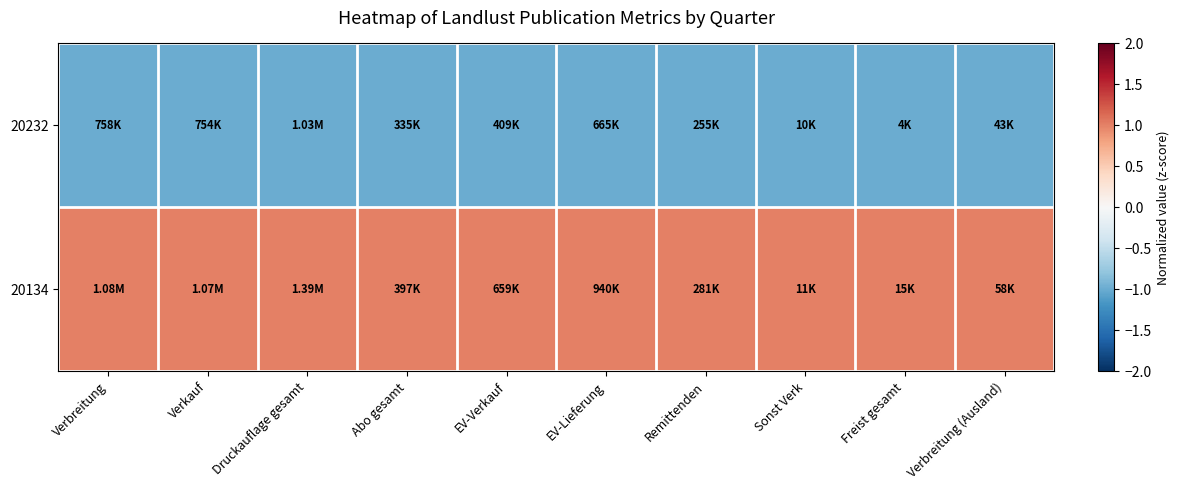

What is the difference between the highest and lowest values at Freist gesamt?

2